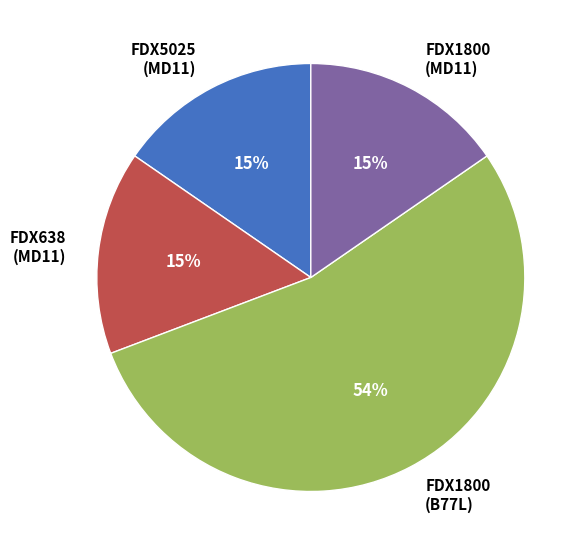

Does FDX638 (MD11) account for over 50% of the chart?

No